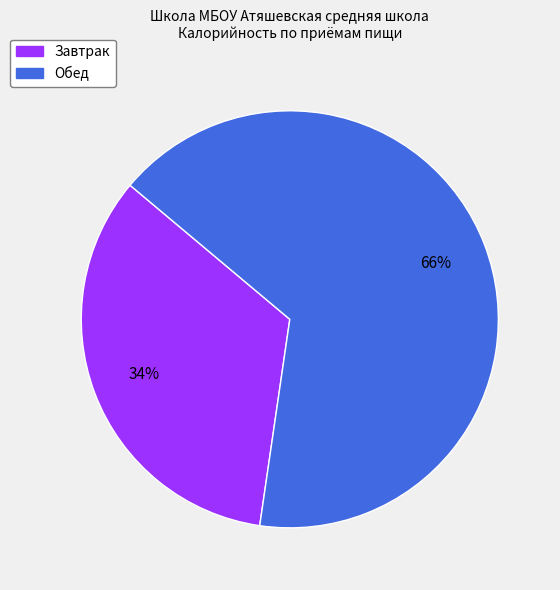

Combined, do Обед and Завтрак account for over 50%?

Yes